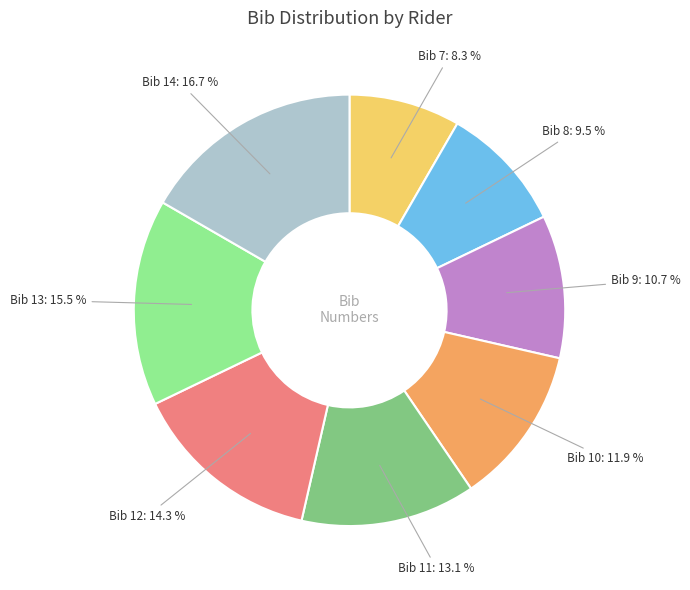

Is there any slice that represents more than half of the pie?

No